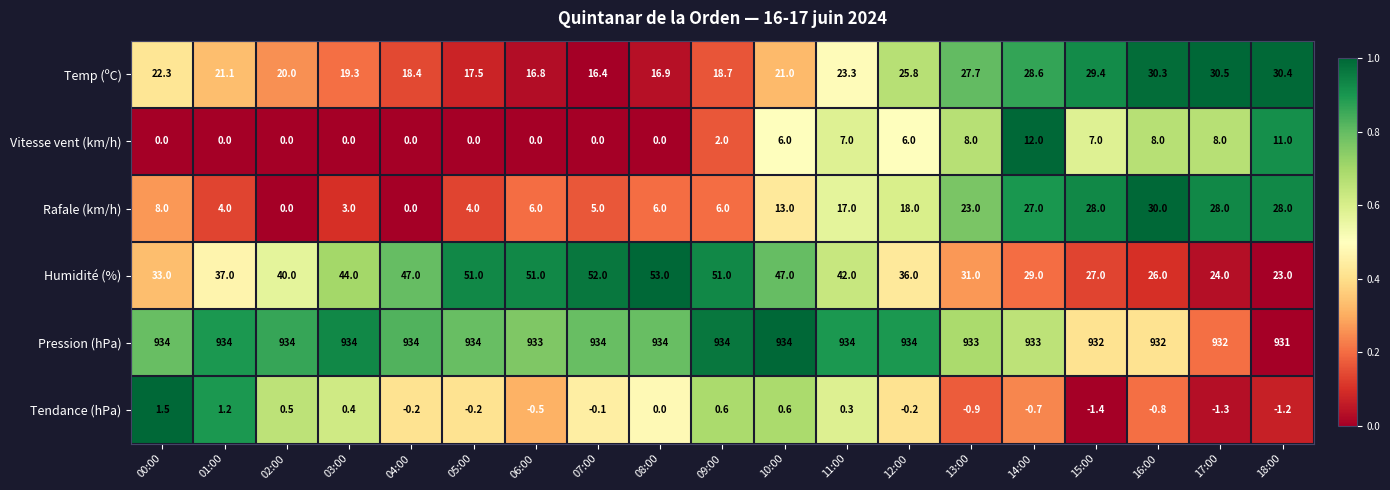

List the series in order of their peak value, highest first.

Pression (hPa), Humidité (%), Temp (ºC), Rafale (km/h), Vitesse vent (km/h), Tendance (hPa)